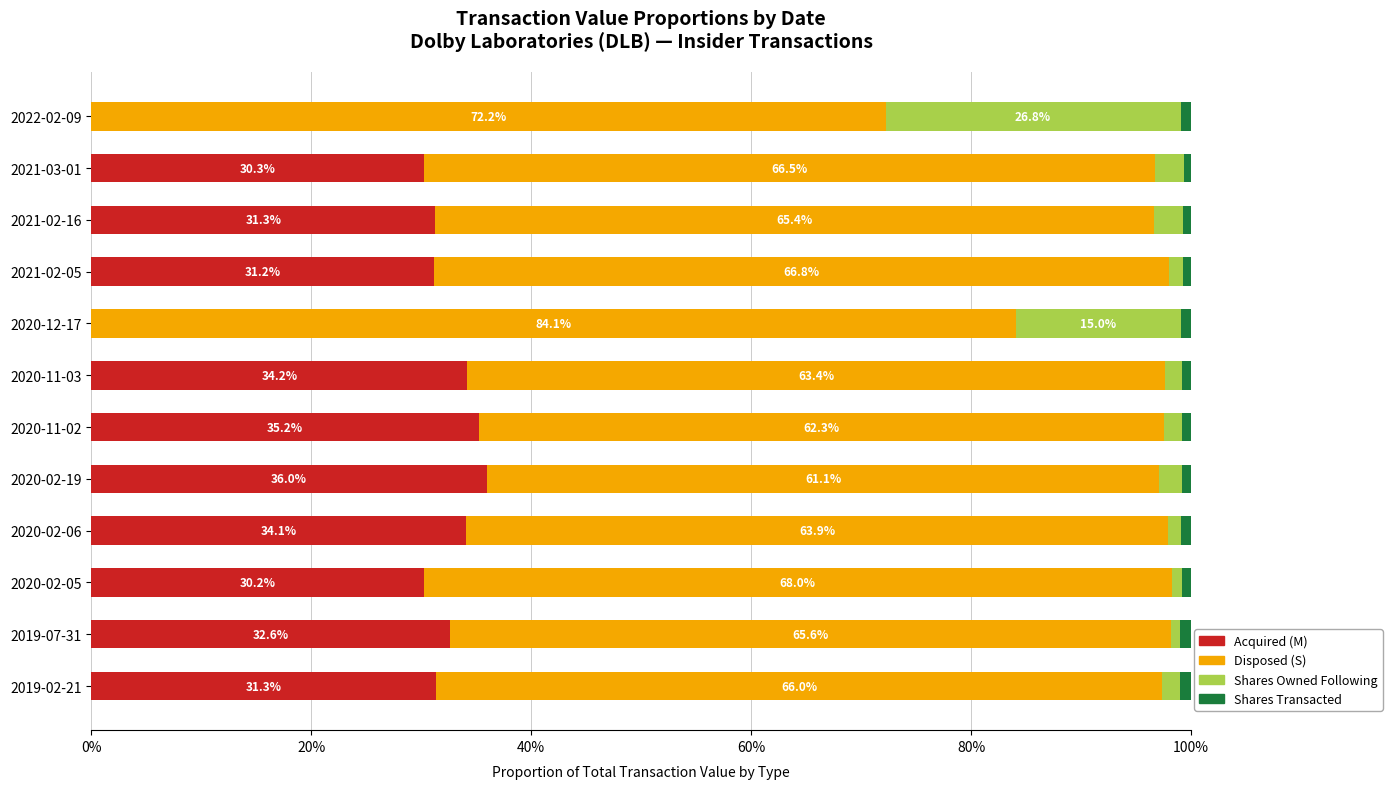

True or false: Acquired (M) has a value of 0.0 at 2020-12-17.

True